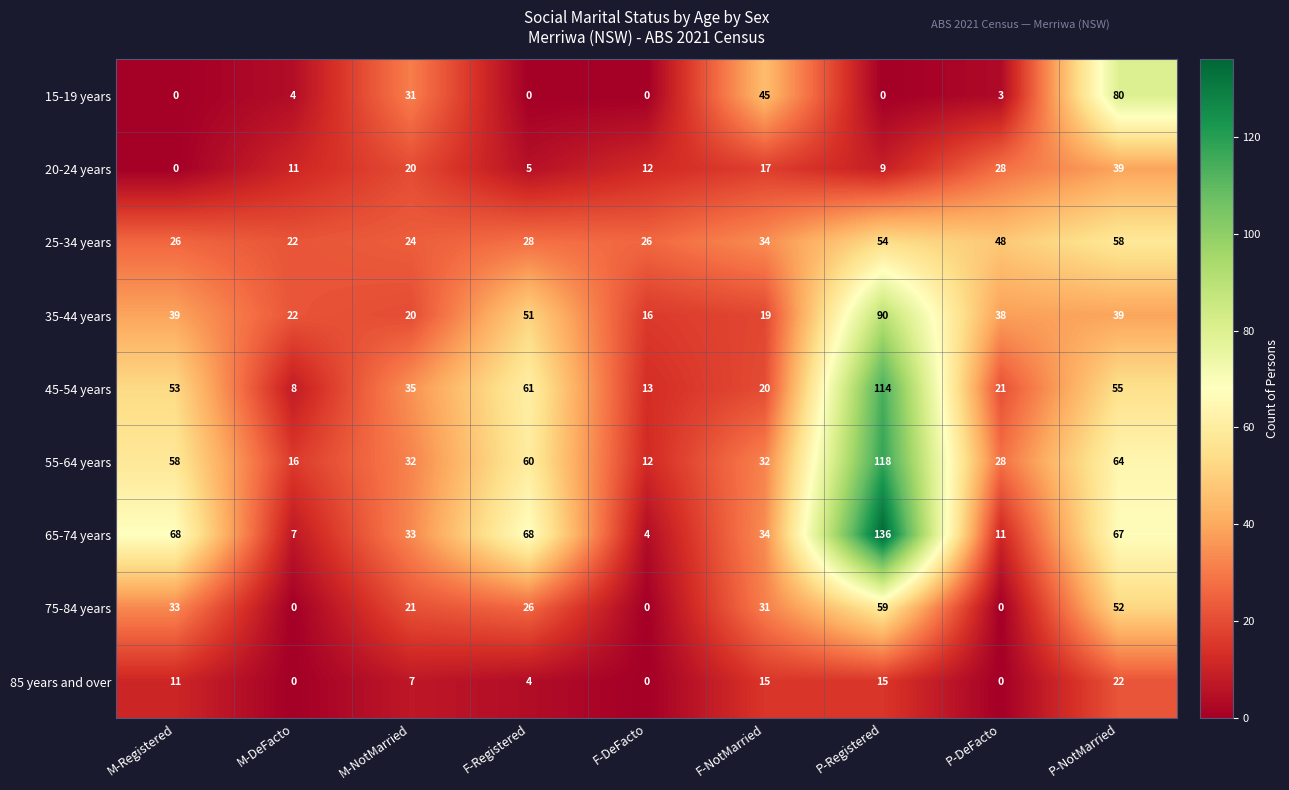

What is the difference between the maximum and minimum values in the 75-84 years series?

59